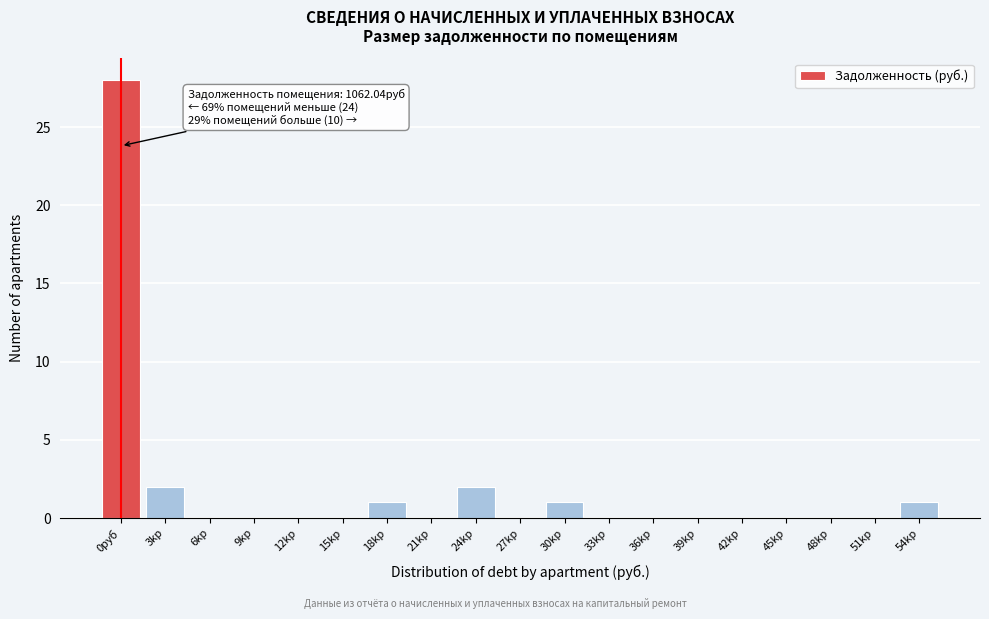

Reading left to right, transcribe all the data shown in this chart.

0руб=28	3kр=2	6kр=0	9kр=0	12kр=0	15kр=0	18kр=1	21kр=0	24kр=2	27kр=0	30kр=1	33kр=0	36kр=0	39kр=0	42kр=0	45kр=0	48kр=0	51kр=0	54kр=1